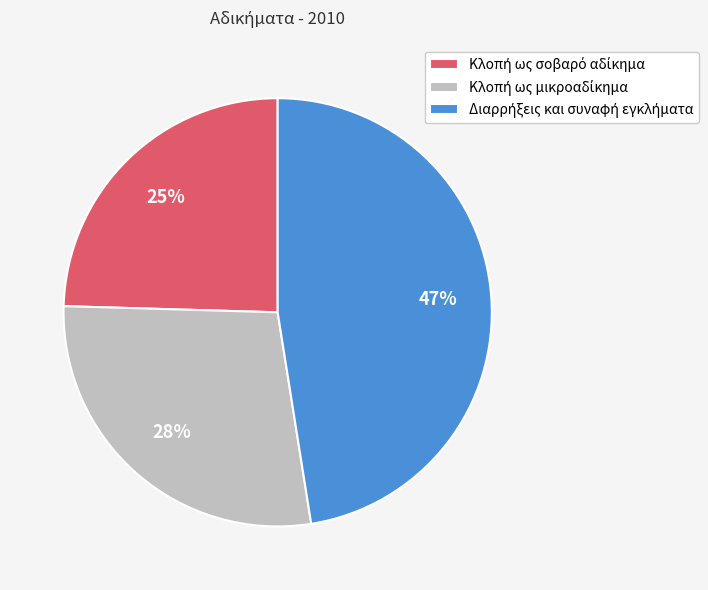

To the nearest percent, what is the average slice percentage?

33%